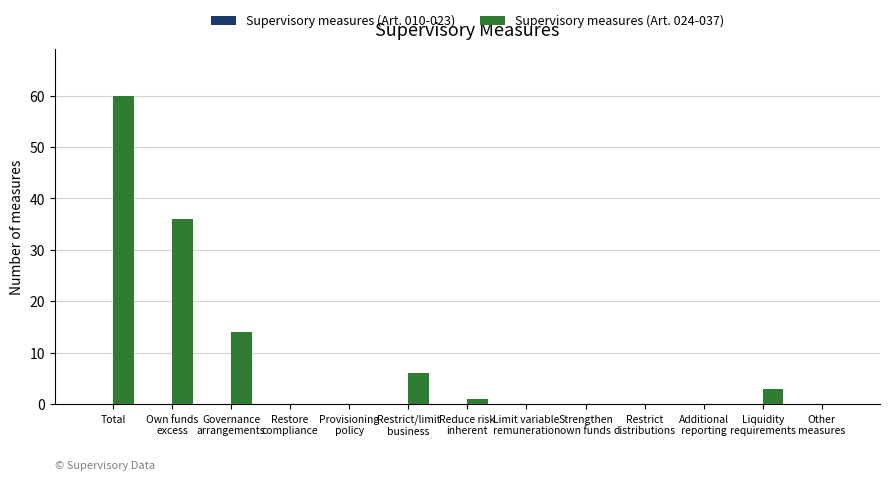

What is the approximate value at Total, to the nearest 5?

60